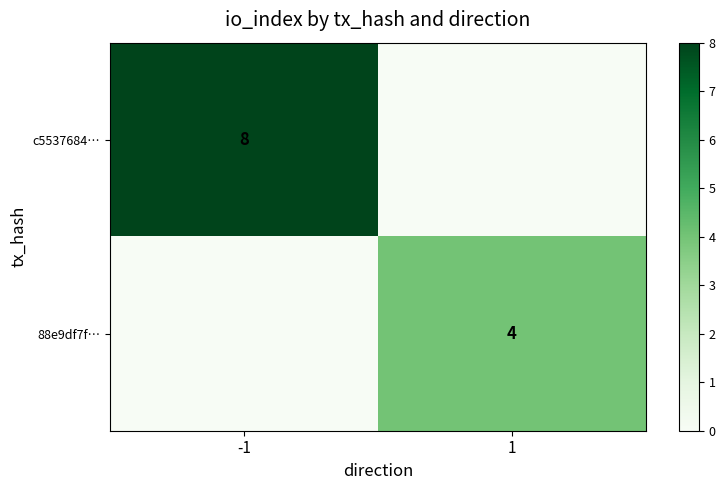

True or false: 88e9df7f… has a value of 4 at 1.

True